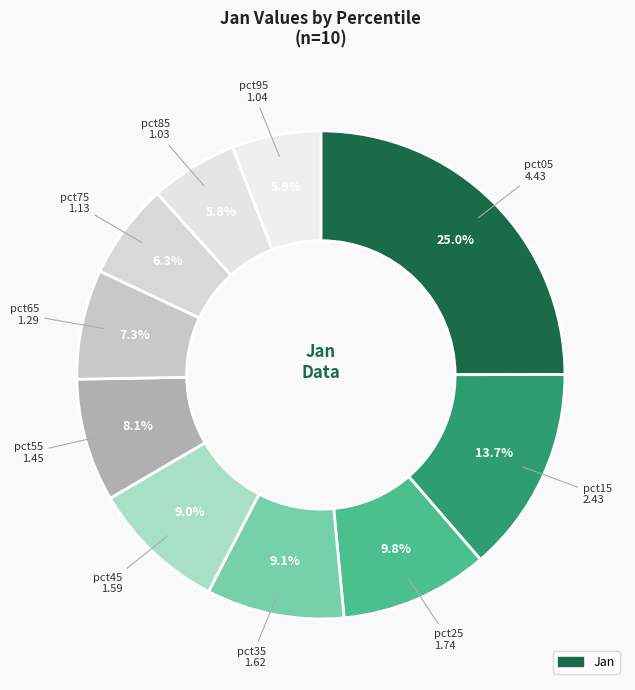

How many slices are in this pie chart?

10